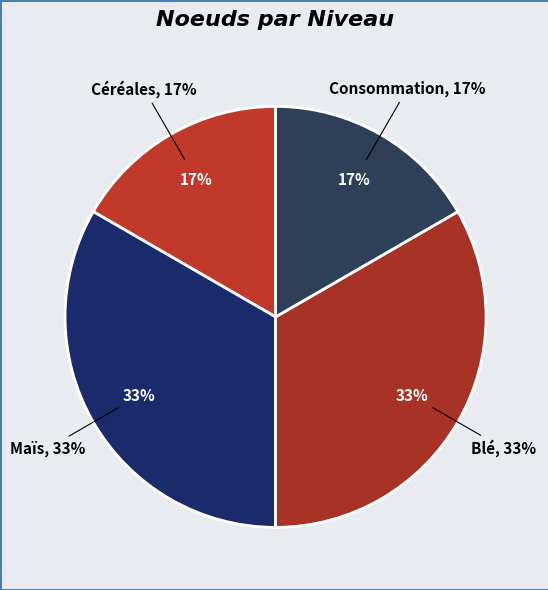

Count the number of slices in the pie.

4